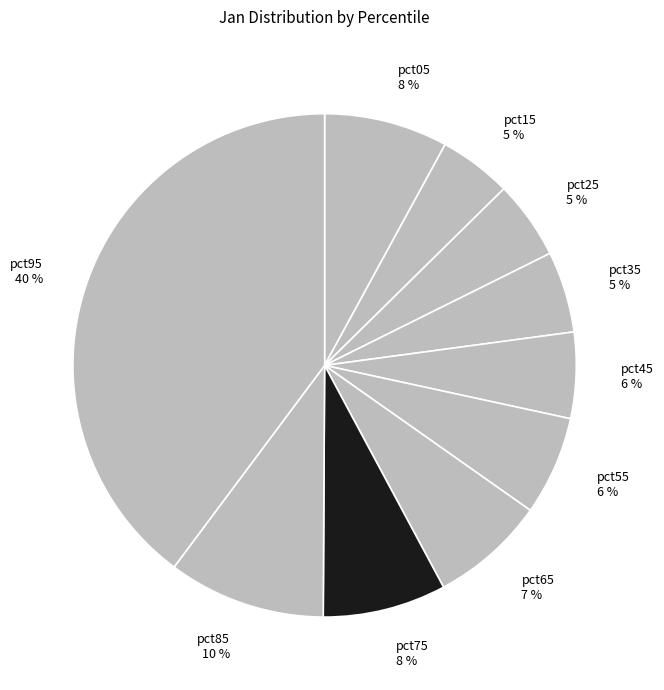

To the nearest percent, what is the difference between the largest and smallest slice percentages?

35%